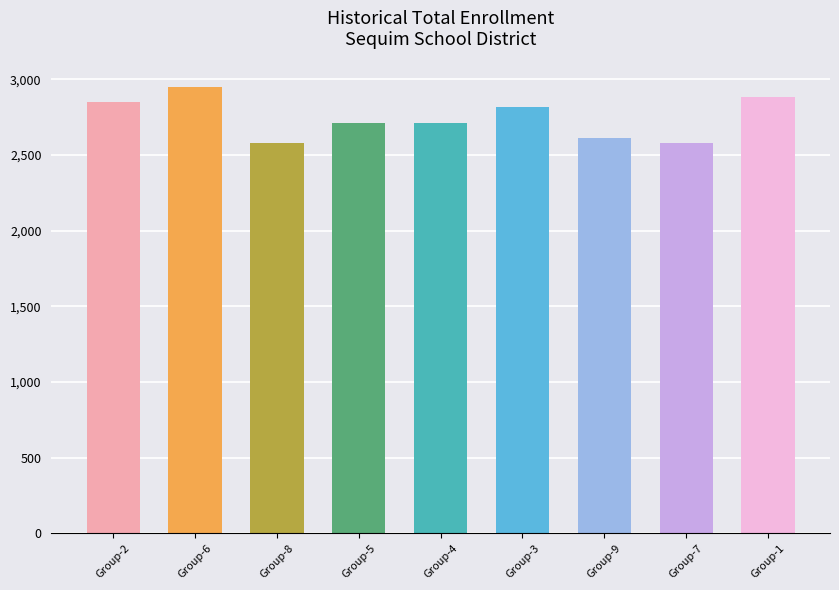

What is the difference between the values at Group-2 and Group-6?

100.9